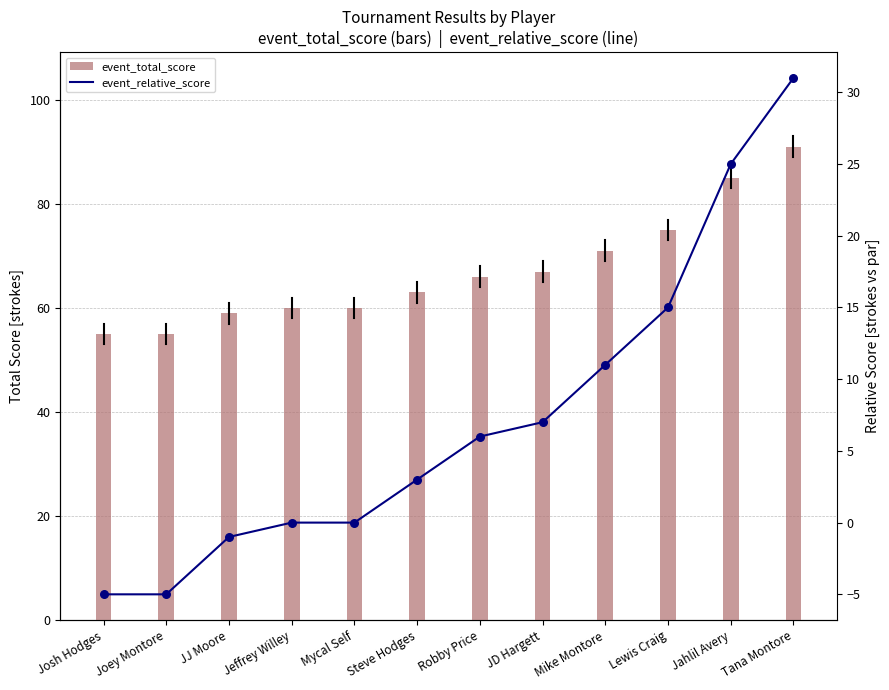

Which series has the widest spread of Y values?

event_total_score